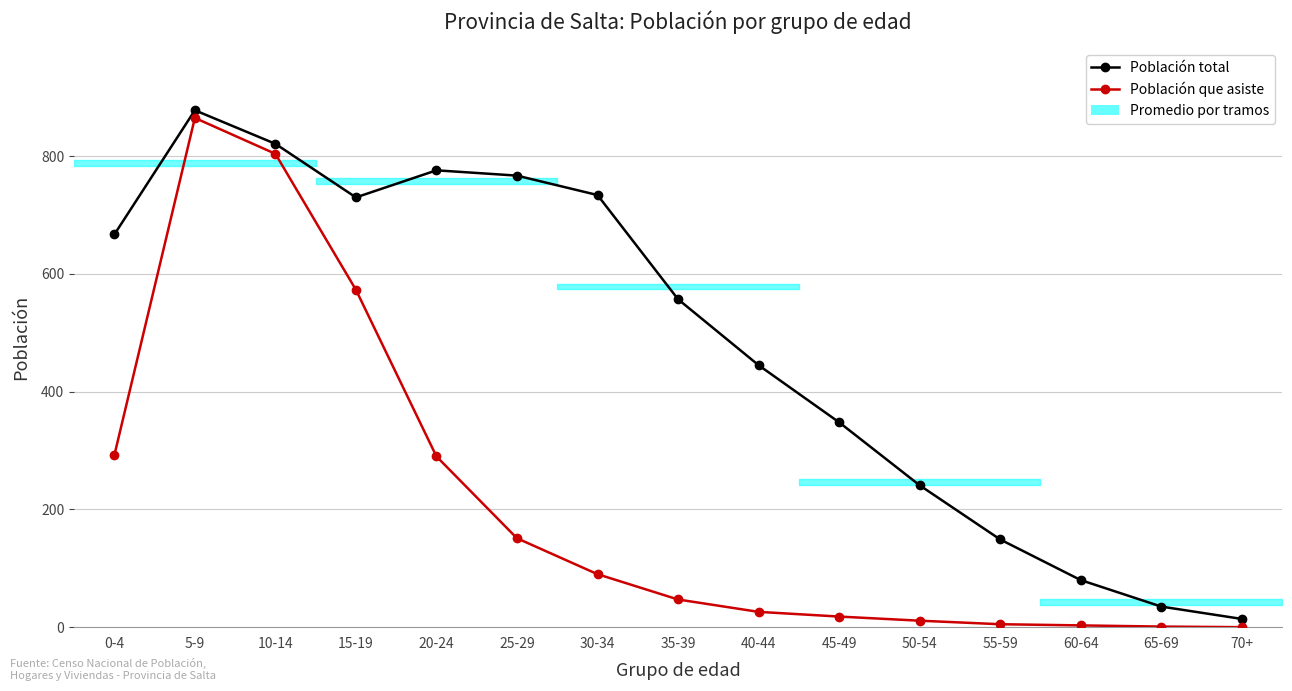

The value of Población que asiste at 15-19 is 573. True or false?

True